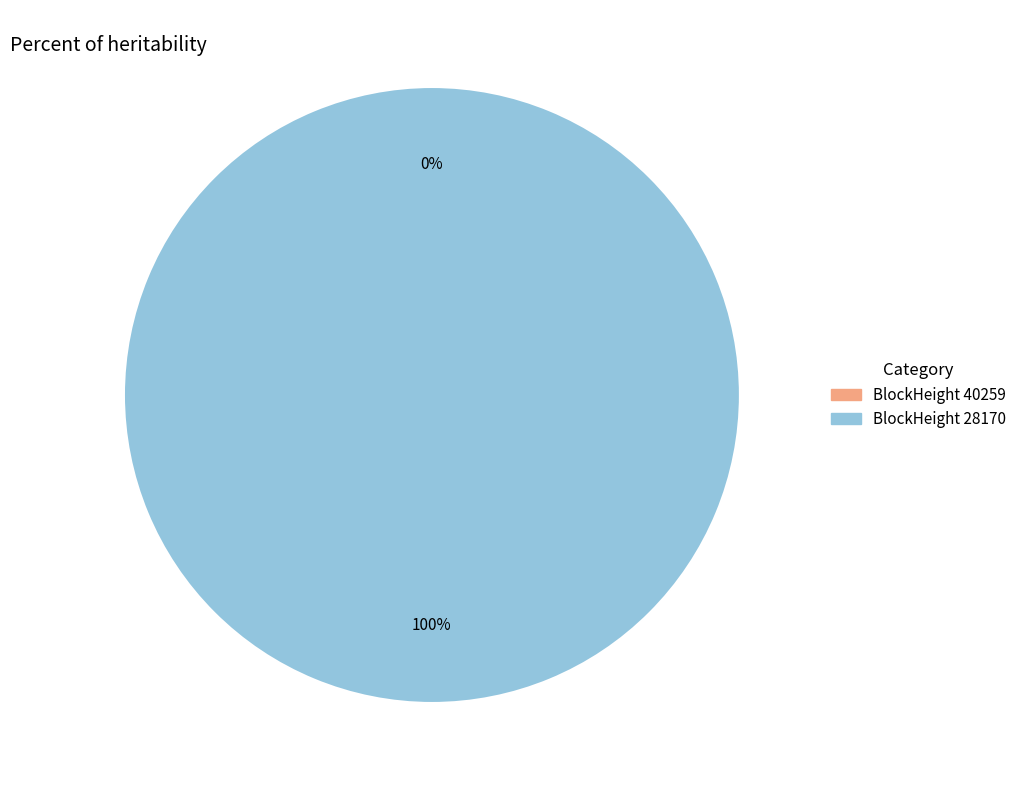

Is the sum of 40259 and 28170 greater than half?

Yes